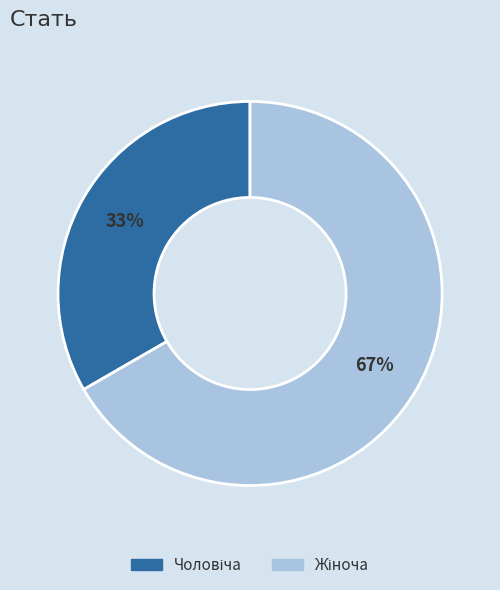

To the nearest percent, what is the average slice percentage?

50%